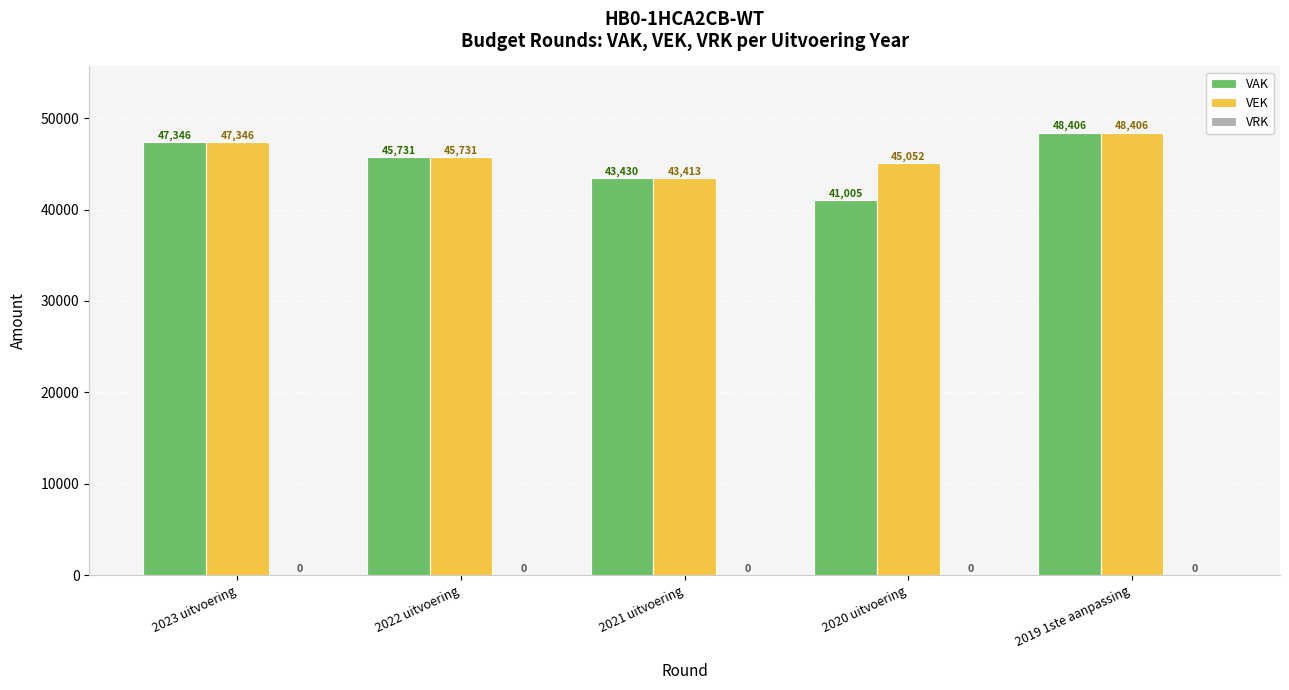

What is the value of the VEK bar at the 2nd from the left?

45731